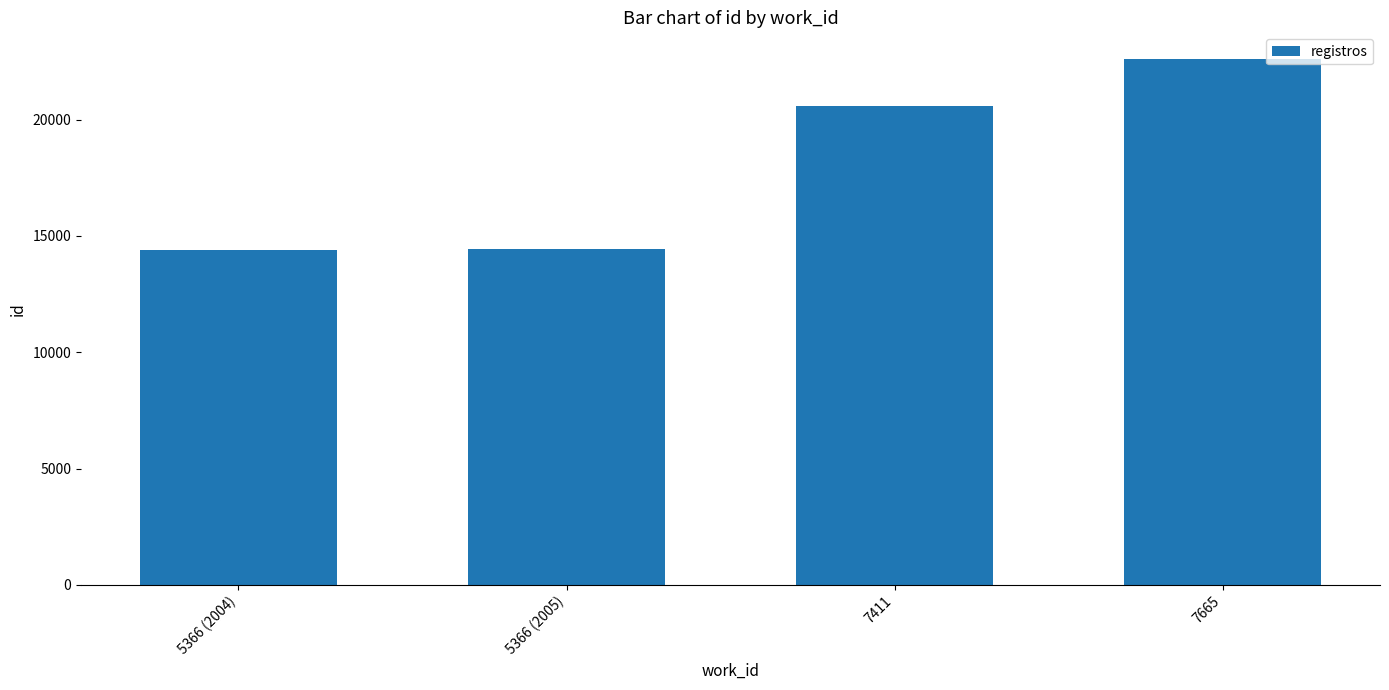

True or false: the data shows 20591 at 7411.

True